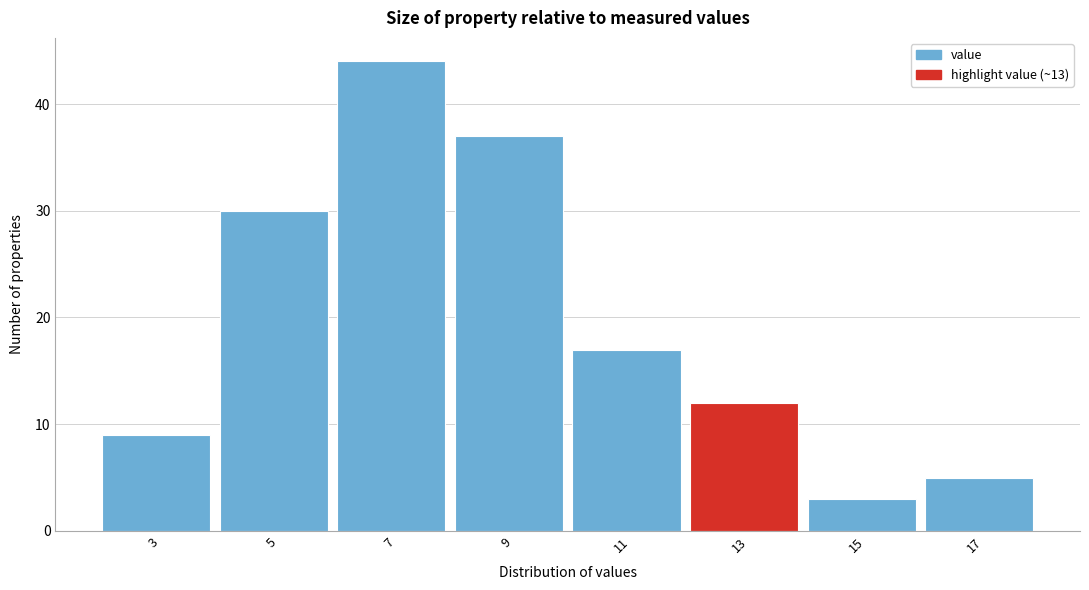

Reading left to right, list all the values displayed in this chart.

3=9	5=30	7=44	9=37	11=17	13=12	15=3	17=5